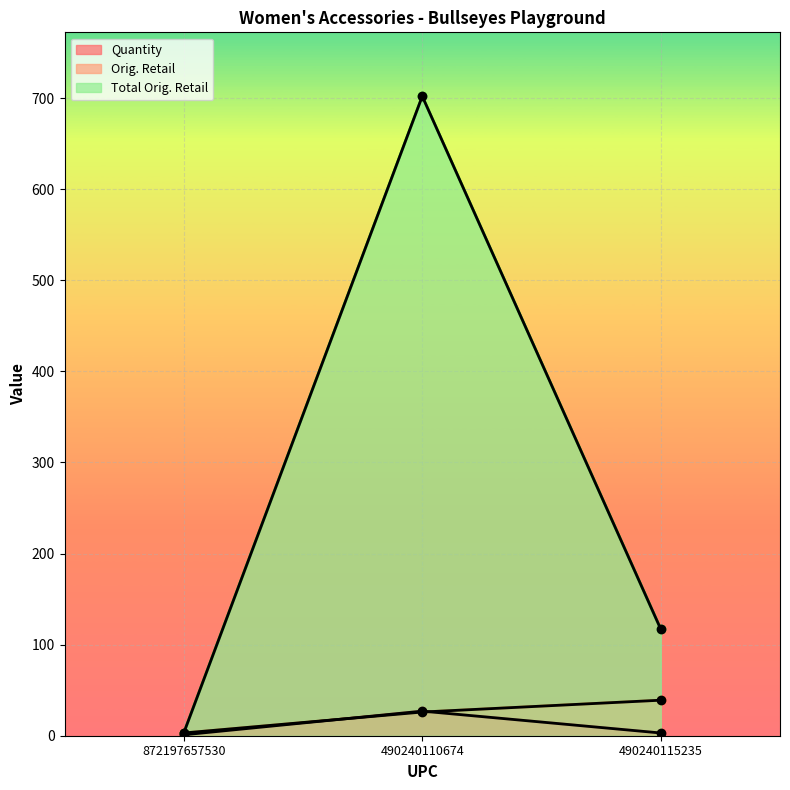

At how many categories does at least one series exceed 554?

1